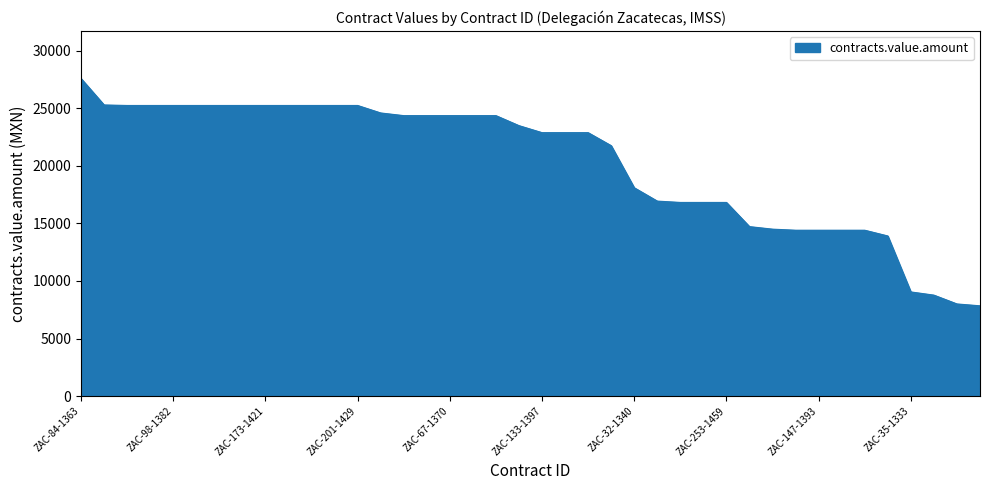

What is the smallest value displayed?

7841.6